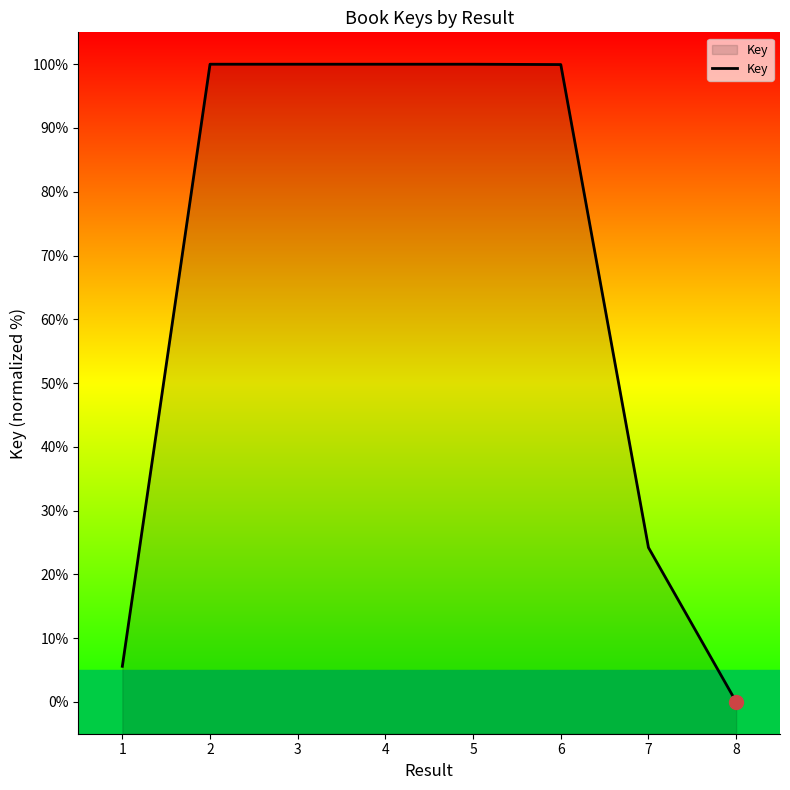

Between 1 and 2, which is larger?

2